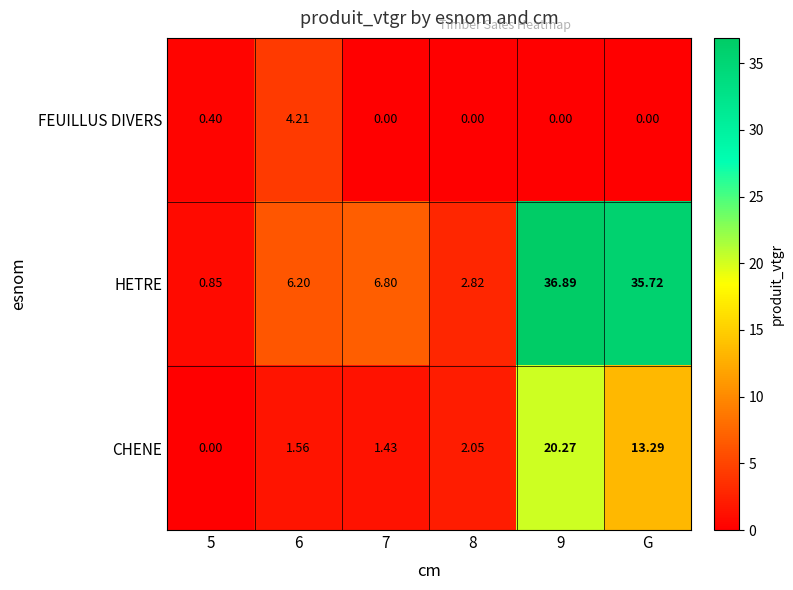

Rank the series by their average value, from highest to lowest.

HETRE, CHENE, FEUILLUS DIVERS